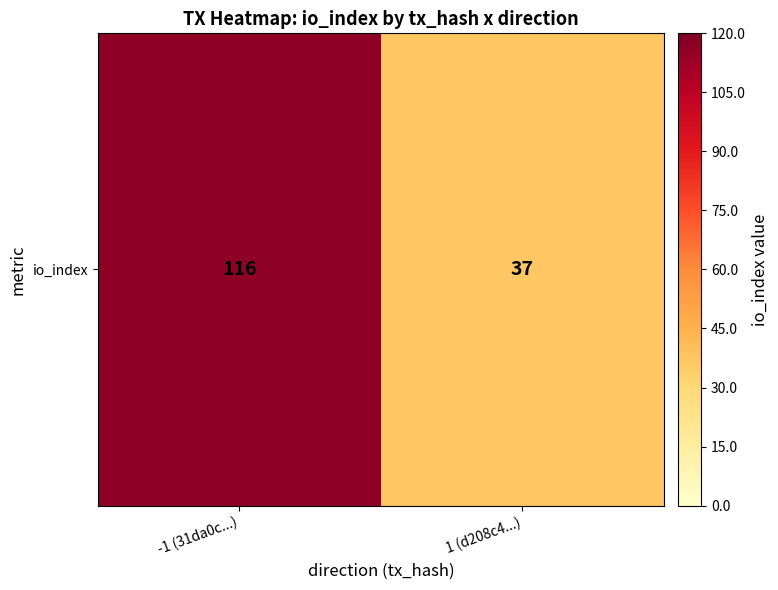

What is the sum of the values at -1 (31da0c...) and 1 (d208c4...)?

153